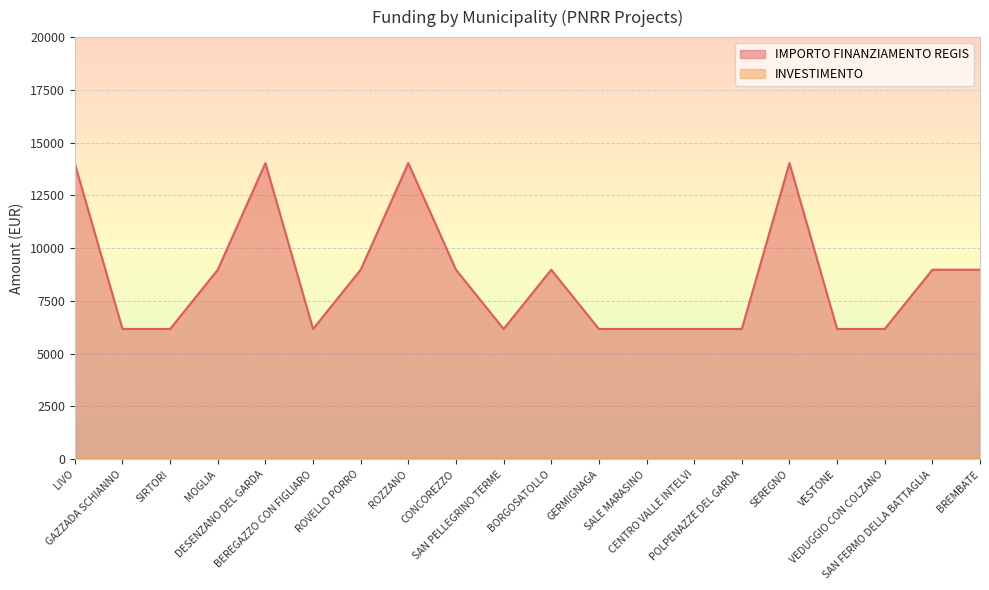

Where is the first local minimum?

BEREGAZZO CON FIGLIARO